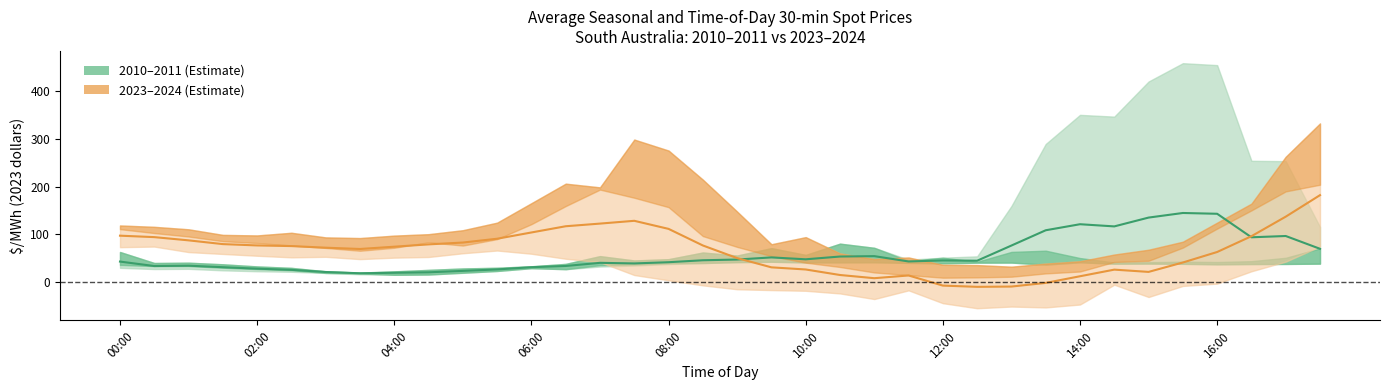

At 29, list the series in order from largest to smallest.

2010–2011 centre, 2023–2024 centre